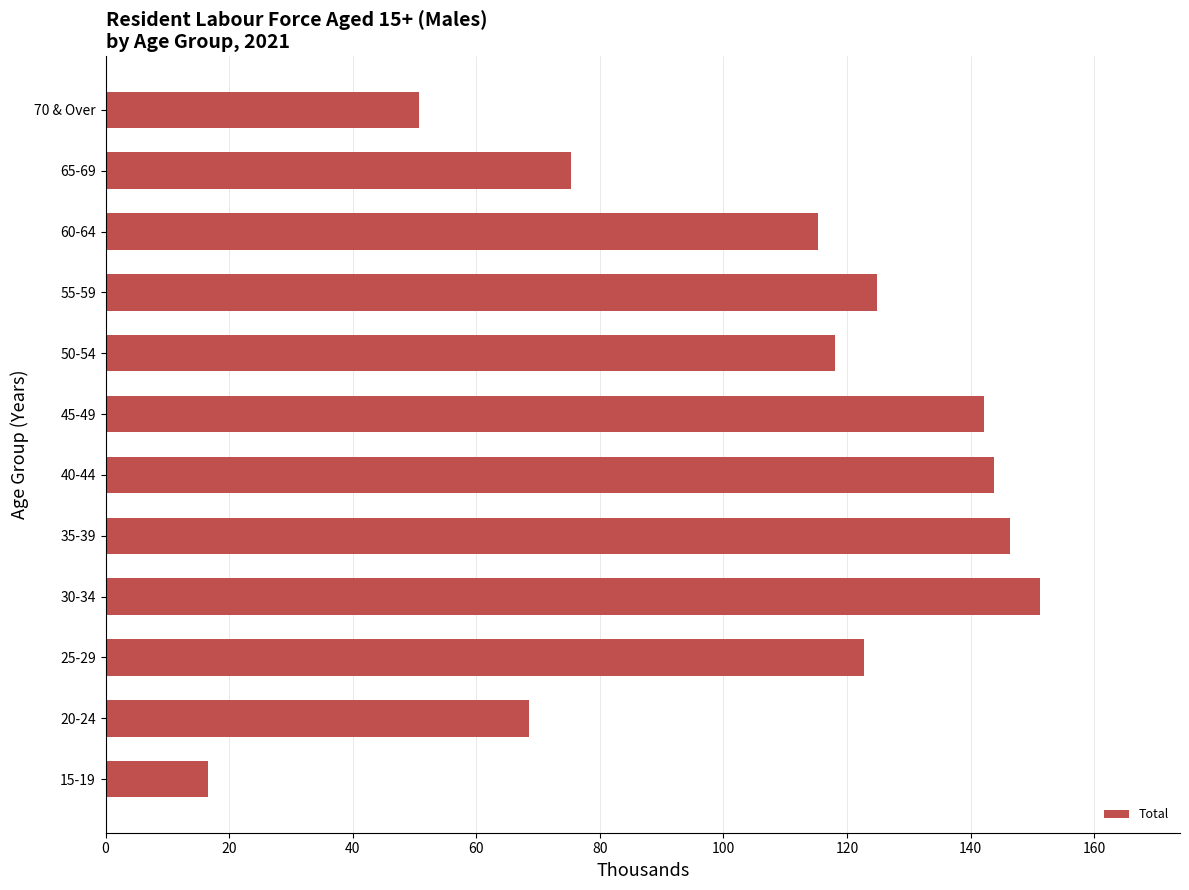

Approximately how many times larger is the value at 25-29 compared to 35-39?

0.8